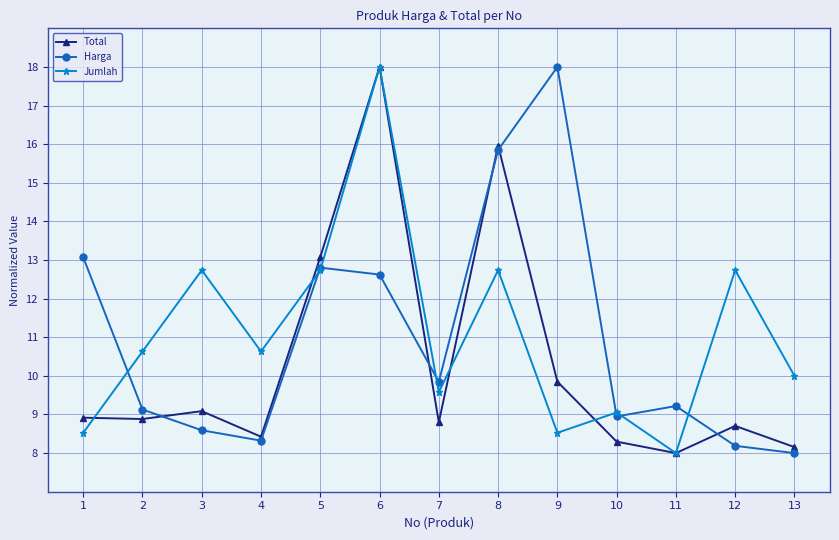

Is it true that Harga equals 2.7 at 4?

False